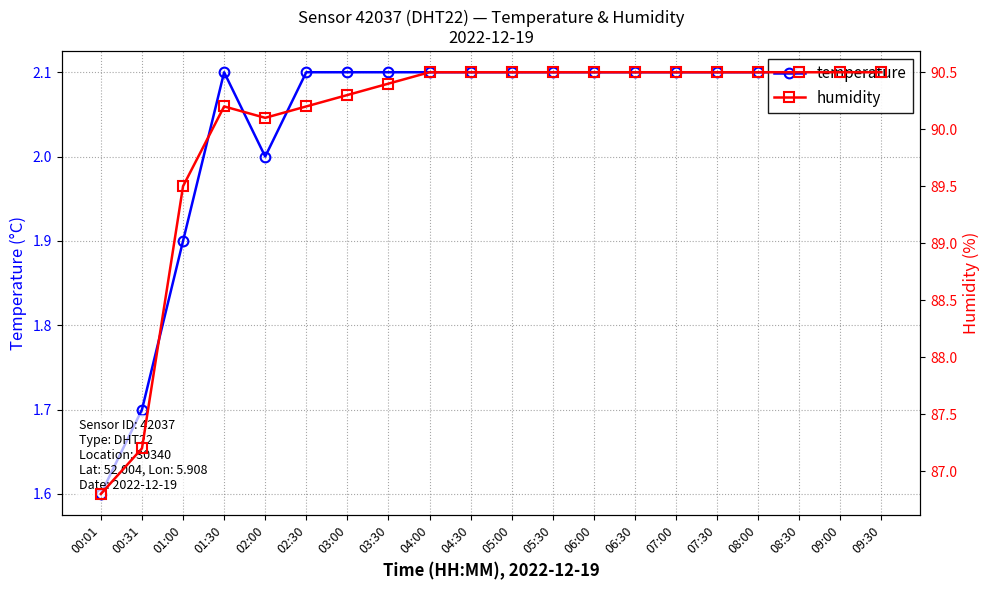

How many data points in temperature are less than 2?

3